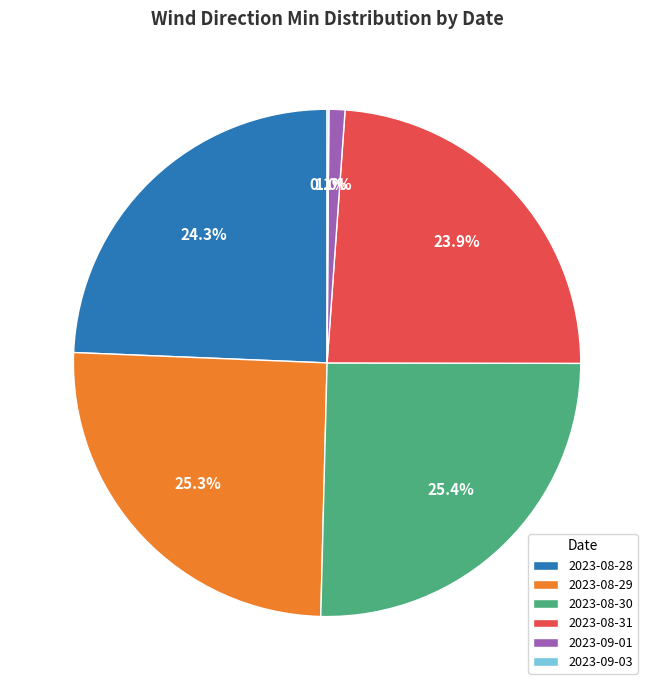

Is there any slice that represents more than half of the pie?

No